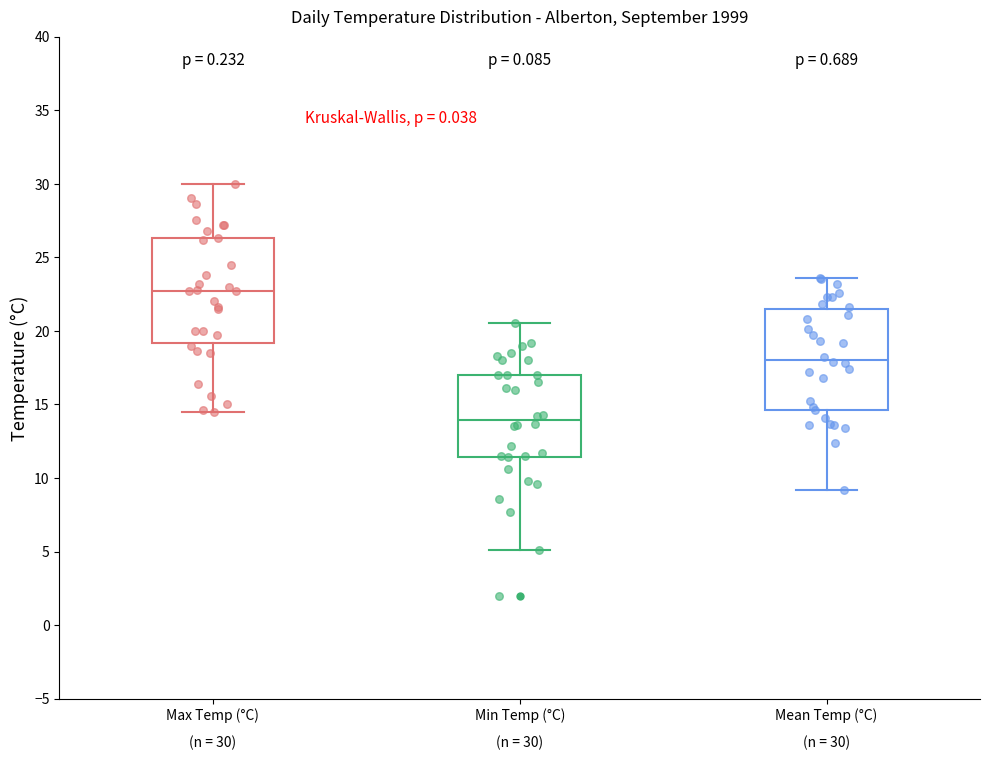

Which box has the lowest median line?

Min Temp (°C)